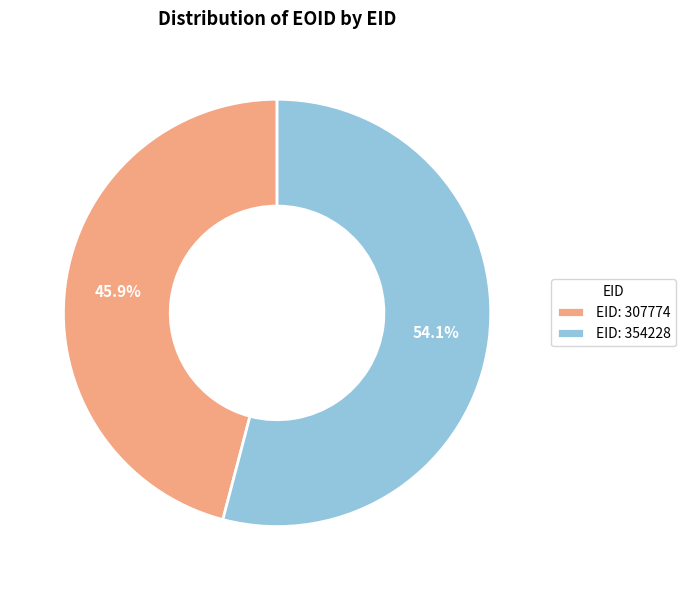

What is the ratio of the value at EID: 307774 to the value at EID: 354228?

0.8